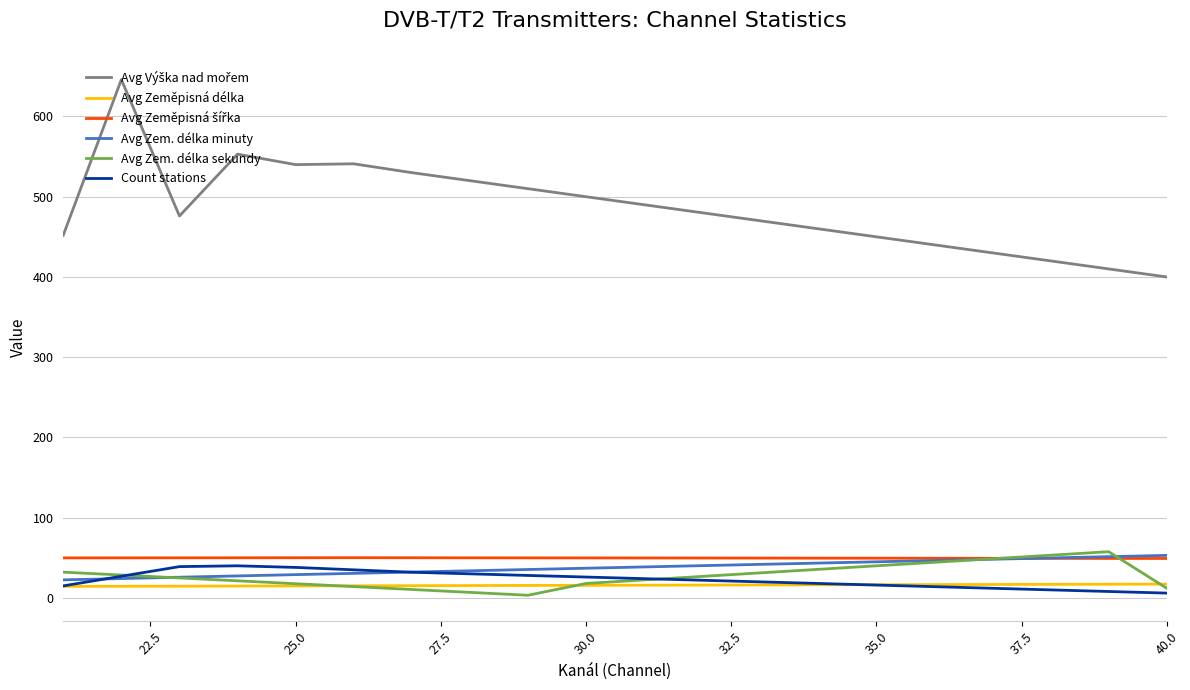

Is this an area chart (filled region under the line)?

No